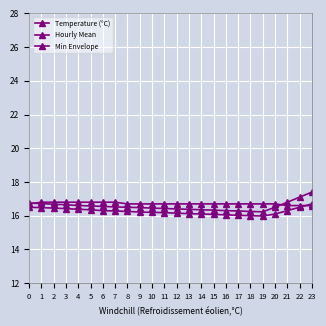

Which has a higher value, 12 or 21?

12